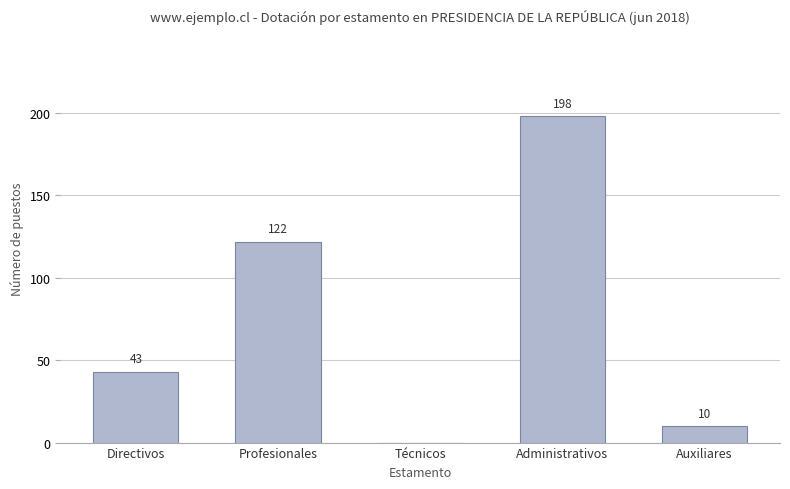

What is the maximum value shown in the chart?

198